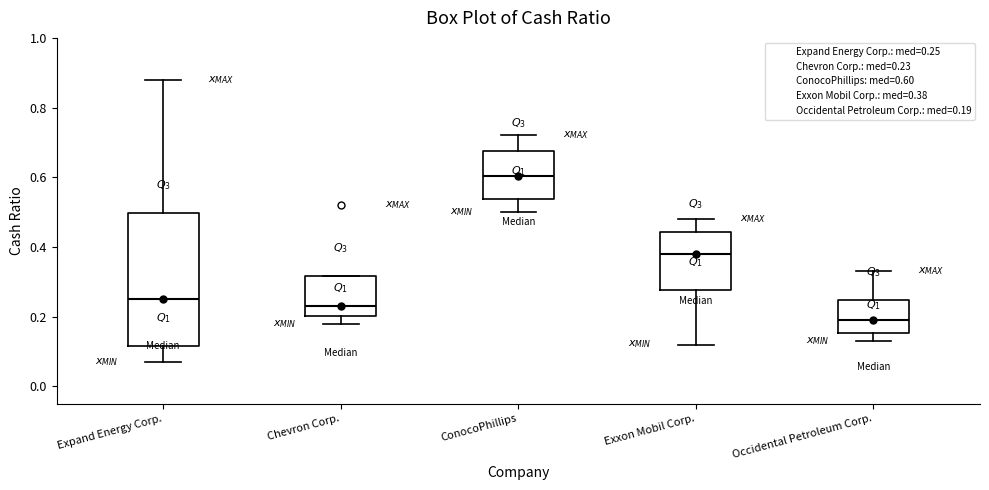

Comparing the boxes themselves (not the whiskers), which one is the tallest?

Expand Energy Corp.